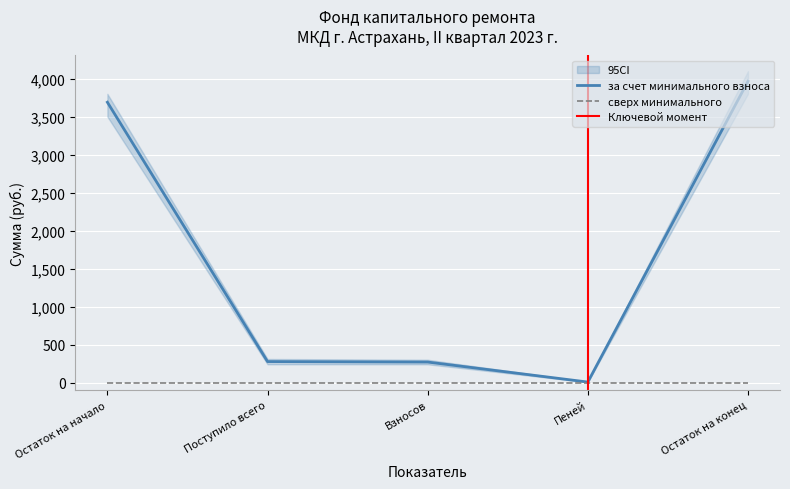

Reading left to right, list all the values displayed in this chart.

за счет минимального взноса: 3689.7	275.8	269.6	6.2	3965.5
сверх минимального размера взноса: 0.0	0.0	0.0	0.0	0.0
Итого фонд капитального ремонта: 3689.7	275.8	269.6	6.2	3965.5